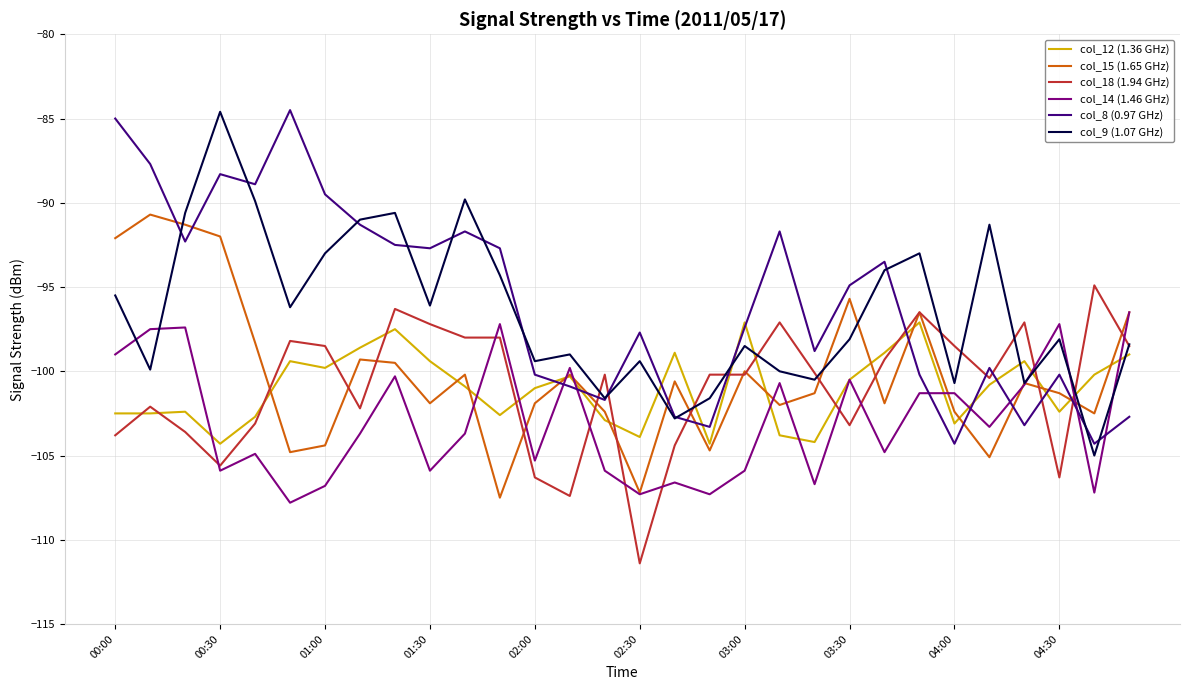

What is the maximum value for col_8 (0.97 GHz)?

-84.5